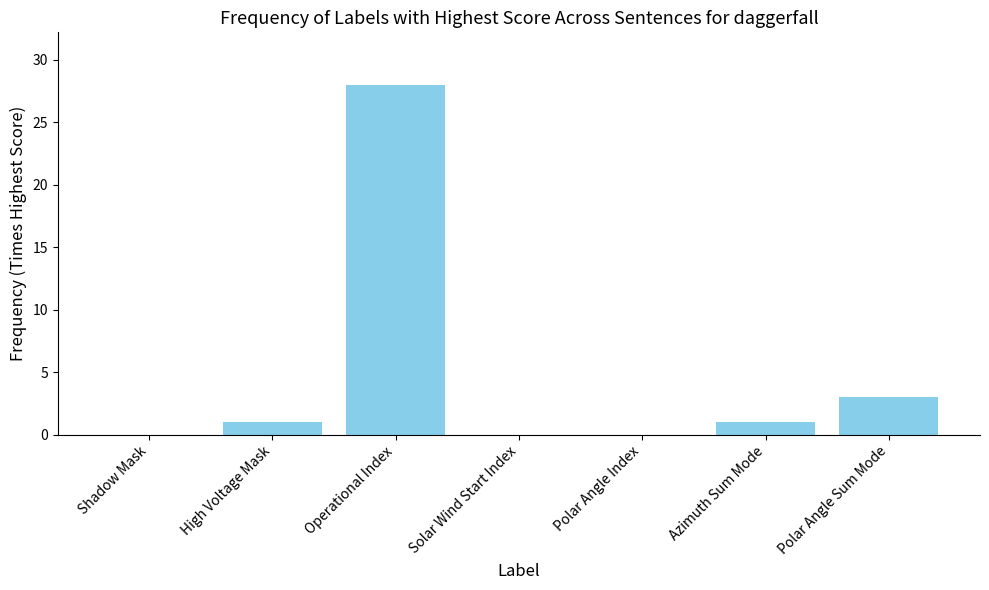

Between Solar Wind Start Index and High Voltage Mask, which is larger?

High Voltage Mask